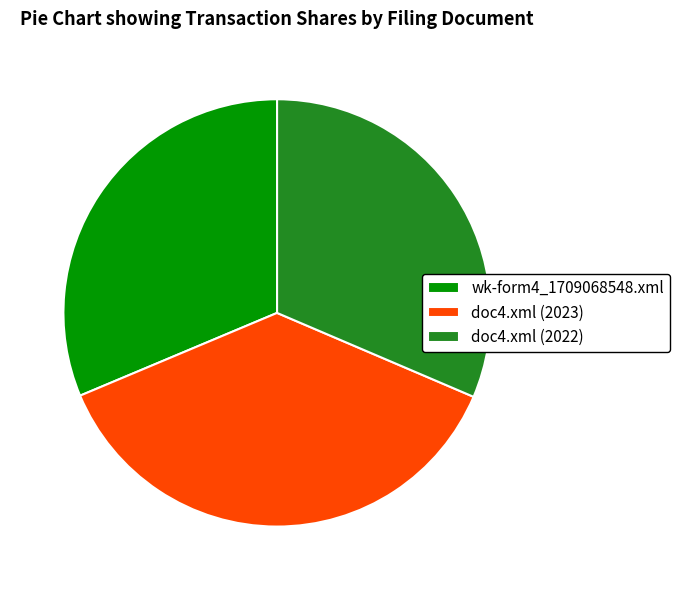

Combined, do wk-form4_1709068548.xml and doc4.xml (2022) account for over 50%?

Yes